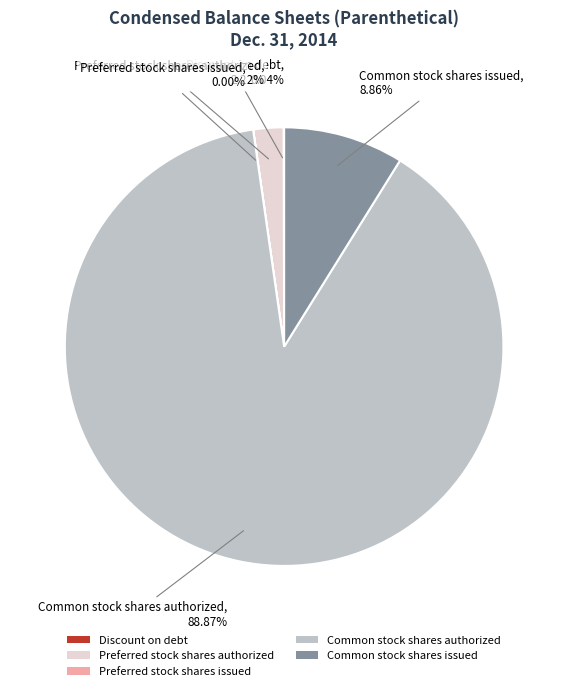

Is there a majority slice in this chart?

Yes